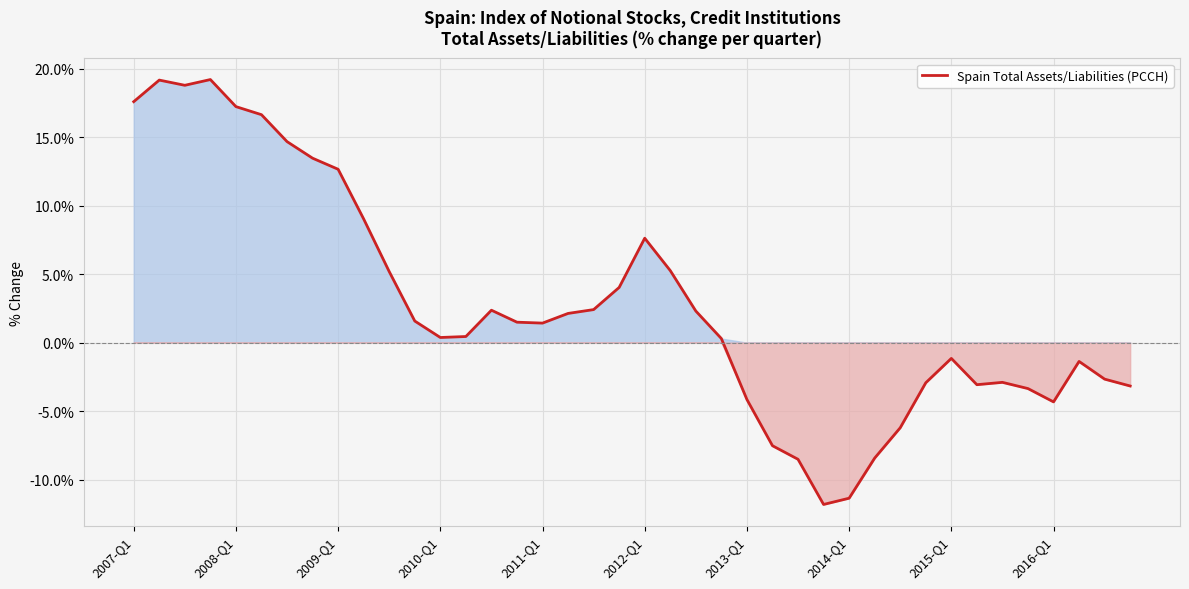

What is the smallest value displayed?

-11.8